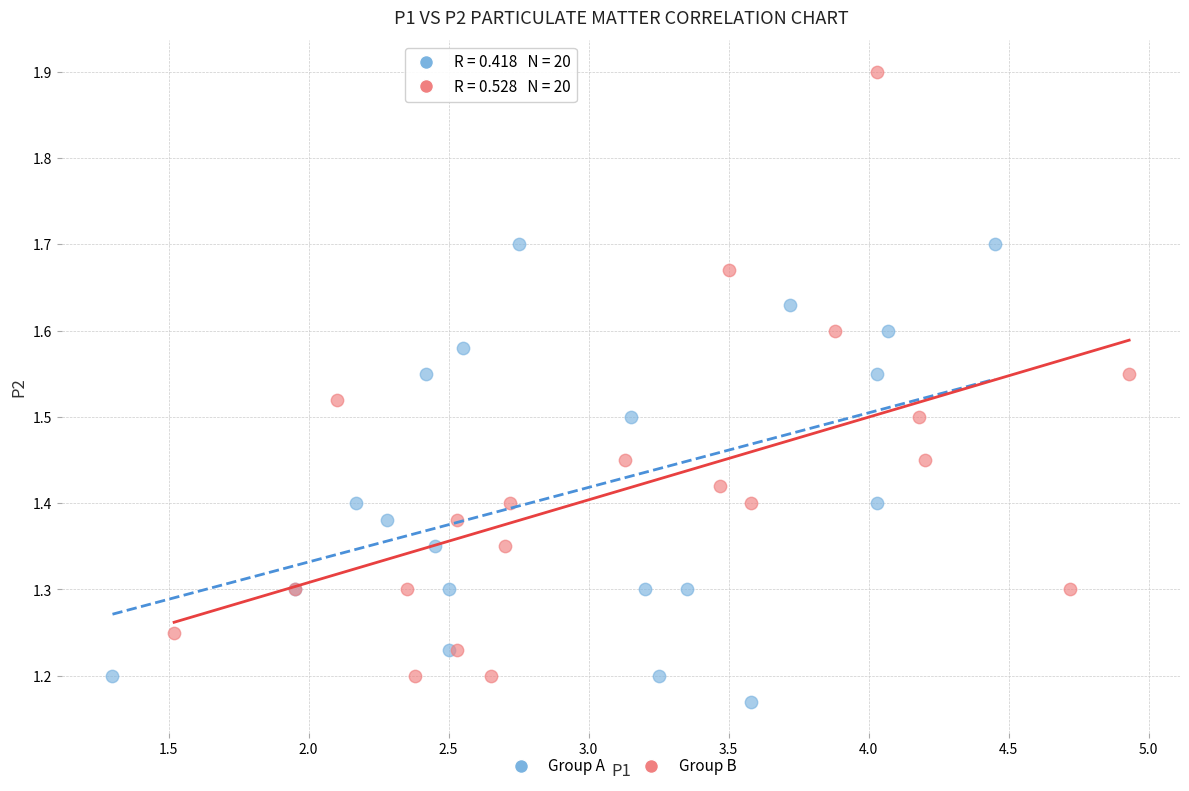

Which series has the widest spread of Y values?

Group B